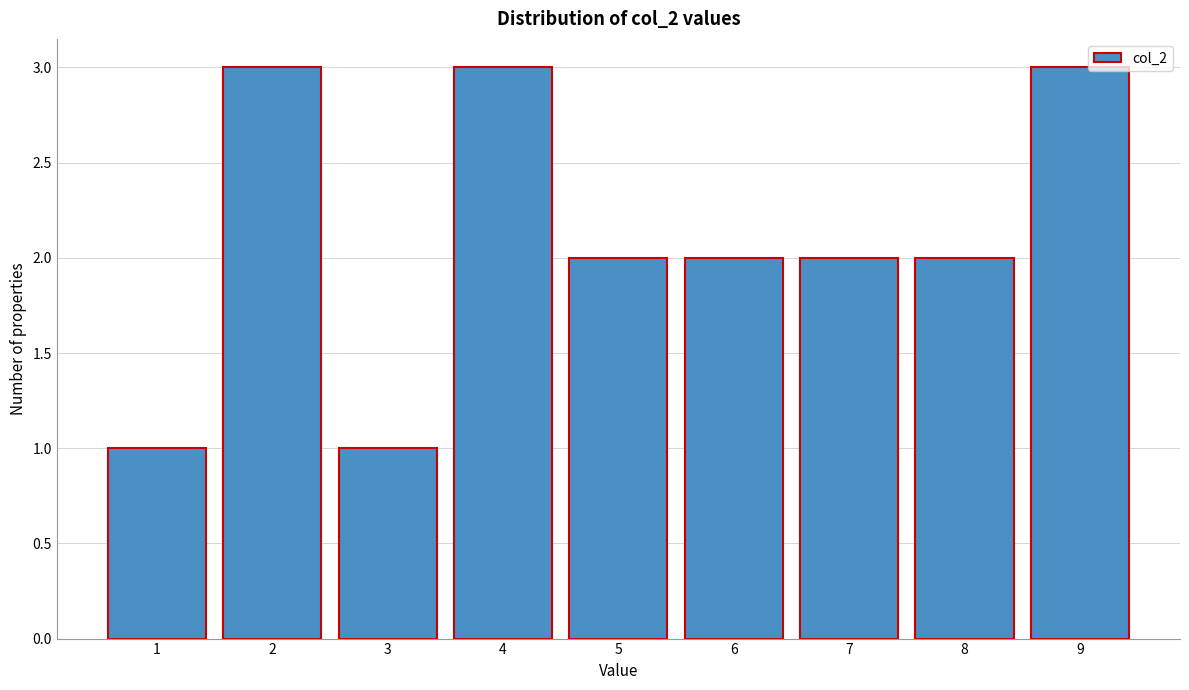

Reading left to right, list all the values displayed in this chart.

1=1	2=3	3=1	4=3	5=2	6=2	7=2	8=2	9=3